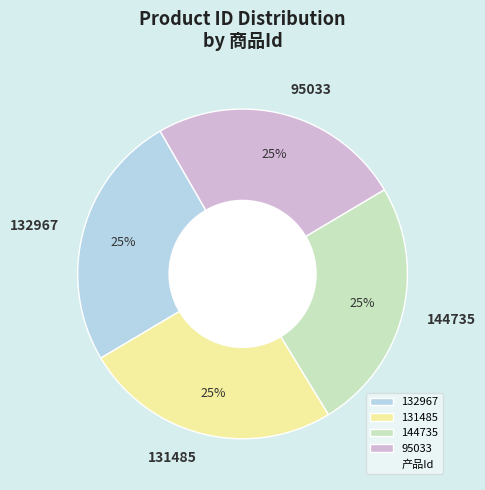

What is the ratio of the value at 132967 to the value at 144735?

1.0